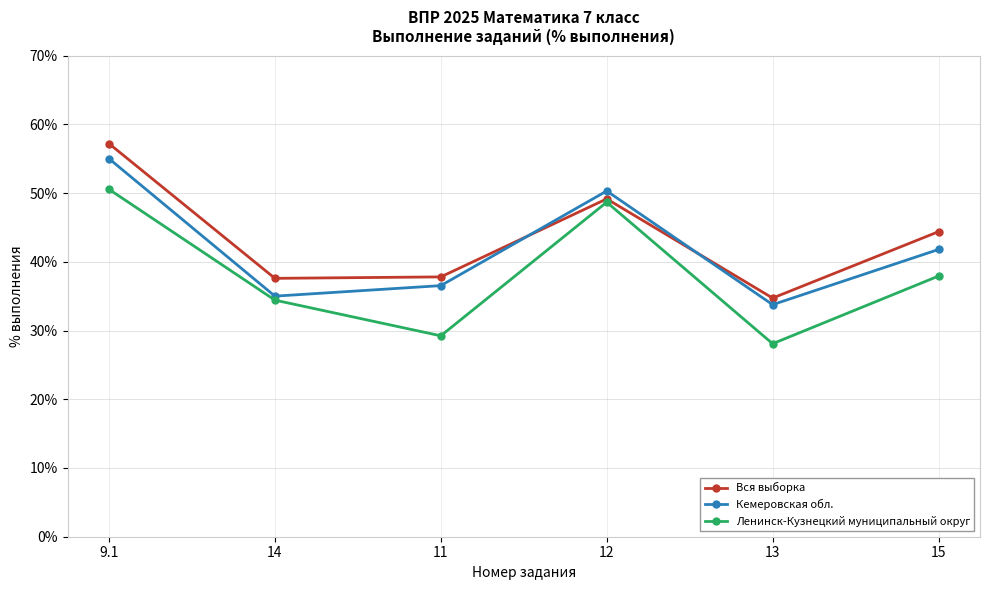

What is the average value of the Ленинск-Кузнецкий муниципальный округ series?

38.1